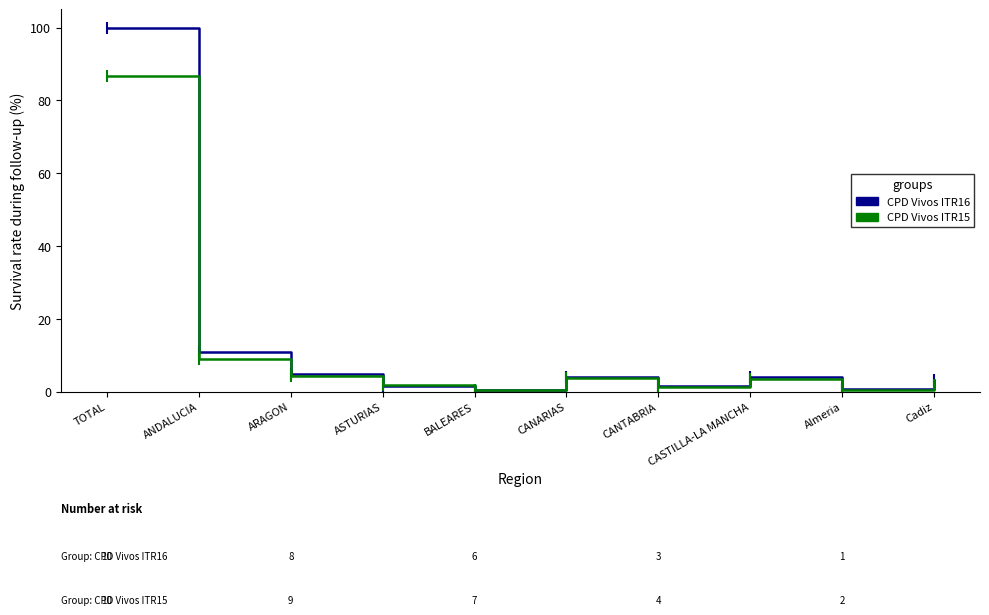

At ARAGON, list the series in order from smallest to largest.

CPD Vivos ITR15, CPD Vivos ITR16